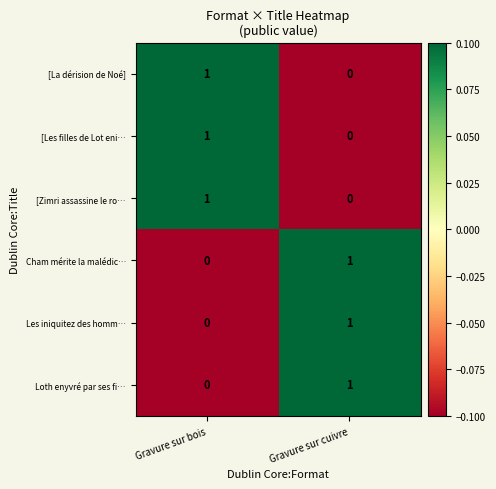

Count the number of categories in the chart.

2